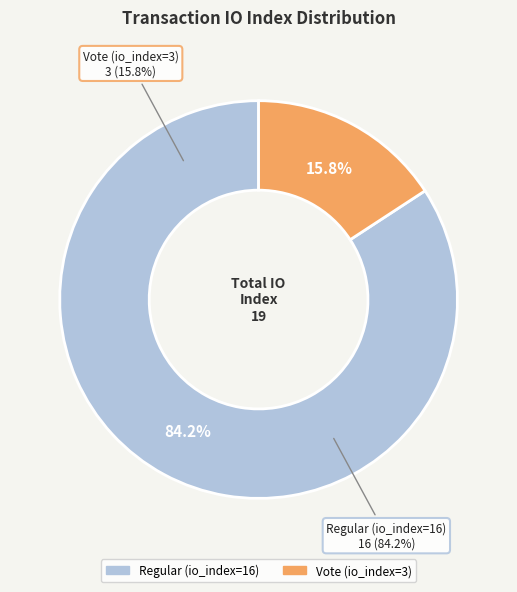

Count the number of slices in the pie.

2